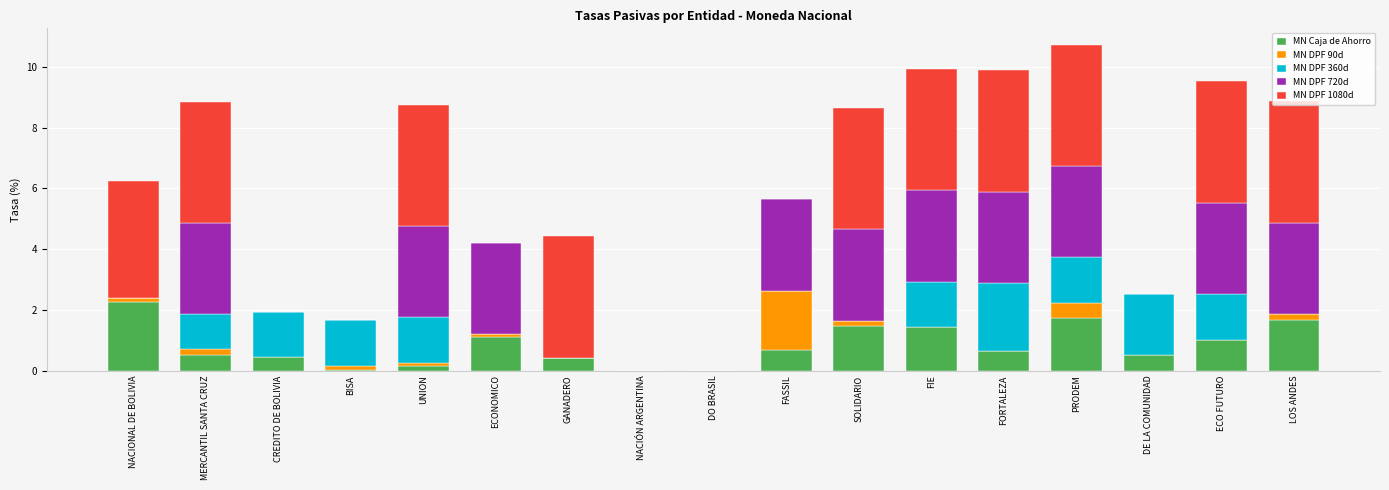

Which category has the highest value in the MN Caja de Ahorro series?

NACIONAL DE BOLIVIA